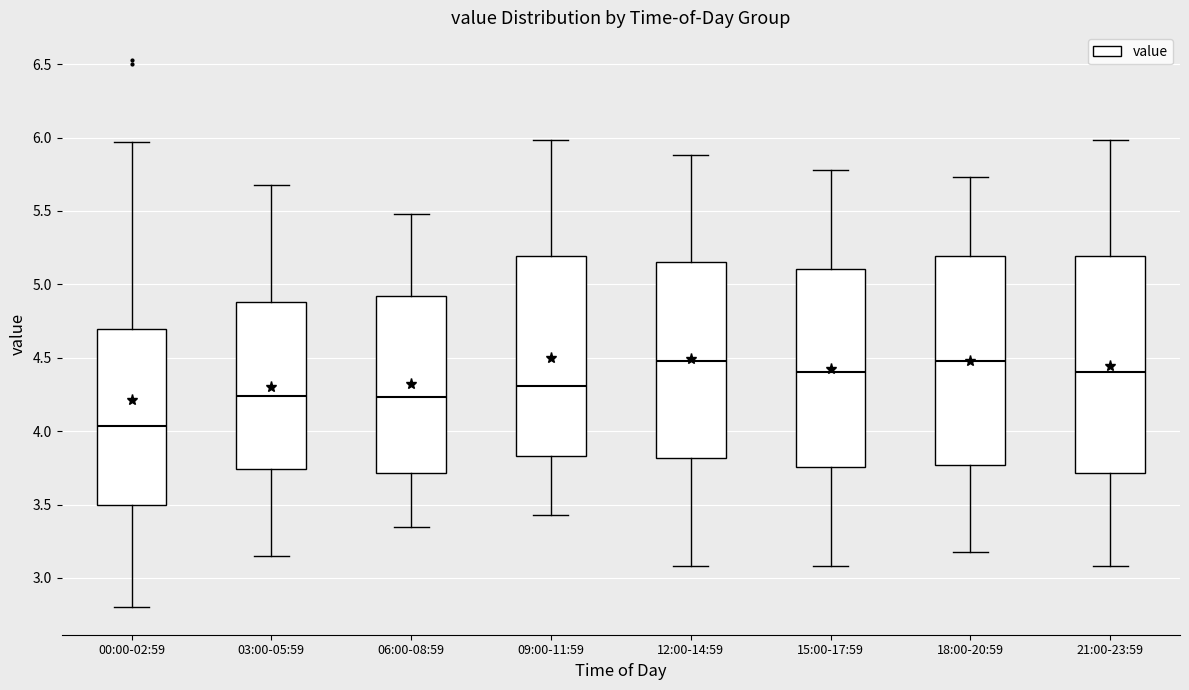

Reading left to right, transcribe this box plot: for each box, give where its median line is, the range the box spans, and where its two whiskers end, as read against the y-axis. The values are not printed on the chart, so give them approximately, as read against the axis.

00:00-02:59: median 4.05, box 3.50 to 4.70, whiskers 2.80 to 5.95
03:00-05:59: median 4.25, box 3.75 to 4.90, whiskers 3.15 to 5.70
06:00-08:59: median 4.25, box 3.70 to 4.90, whiskers 3.35 to 5.50
09:00-11:59: median 4.30, box 3.85 to 5.20, whiskers 3.45 to 6.00
12:00-14:59: median 4.50, box 3.80 to 5.15, whiskers 3.10 to 5.90
15:00-17:59: median 4.40, box 3.75 to 5.10, whiskers 3.10 to 5.80
18:00-20:59: median 4.50, box 3.75 to 5.20, whiskers 3.20 to 5.75
21:00-23:59: median 4.40, box 3.70 to 5.20, whiskers 3.10 to 6.00